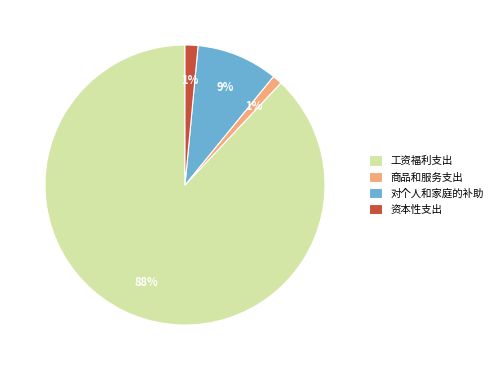

The 商品和服务支出 slice represents 1% of the pie. True or false?

True